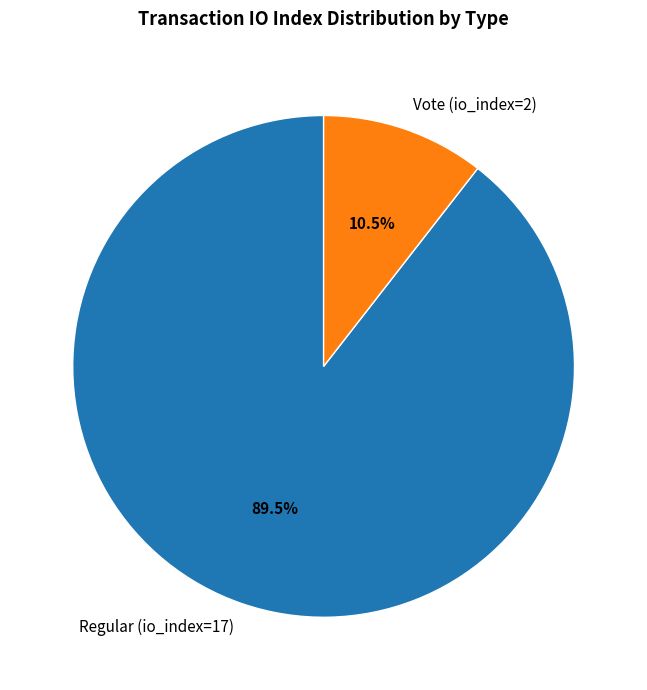

To the nearest percent, what is the average slice percentage?

50%